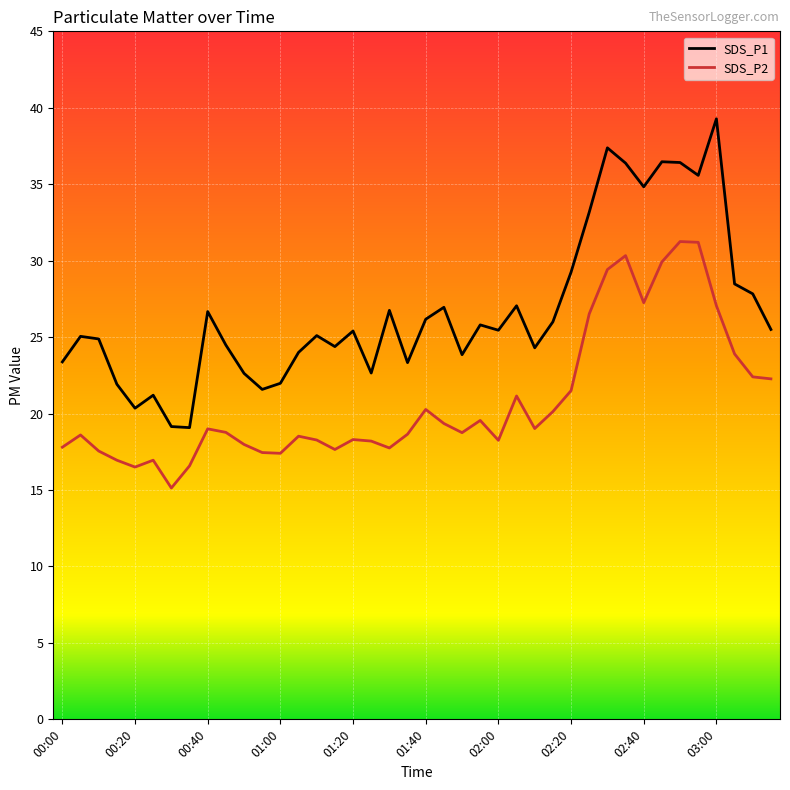

Does the chart display data point markers on the line(s)?

No